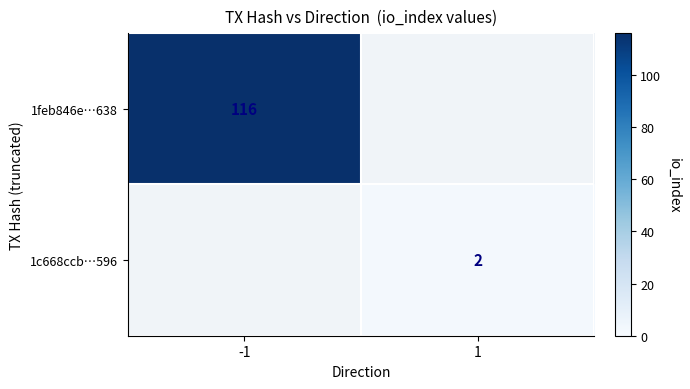

True or false: 1feb846e…638 has a value of 116 at -1.

True